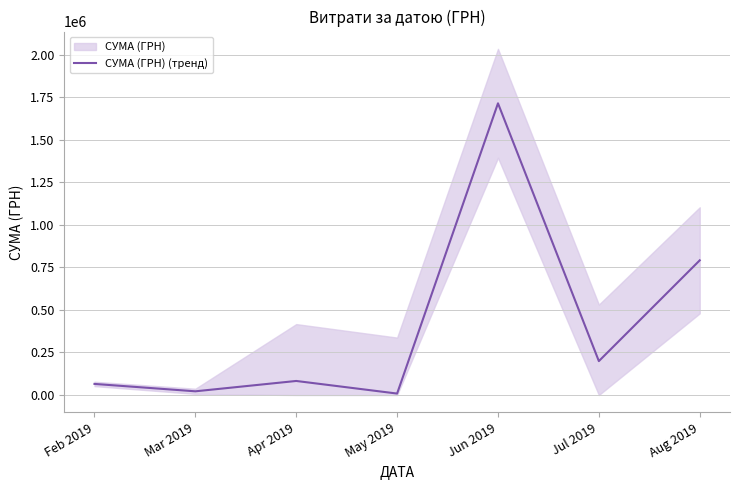

Is it true that the value at Jul 2019 is 199320.0?

True